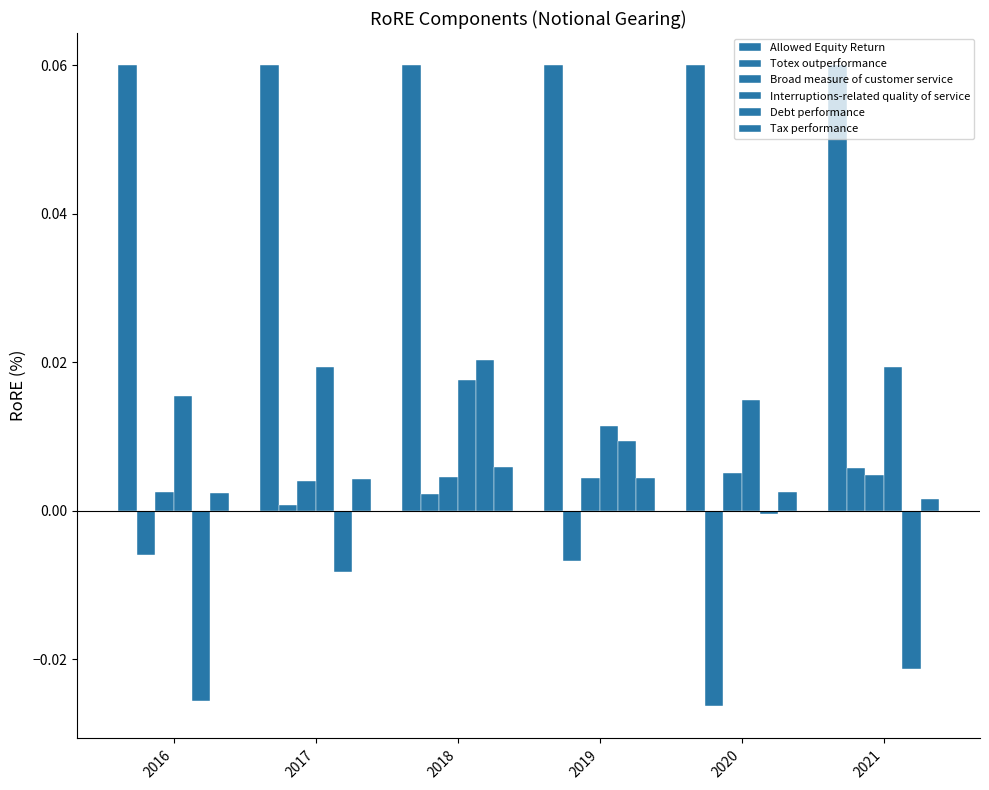

Which category has the highest value across all series?

2016